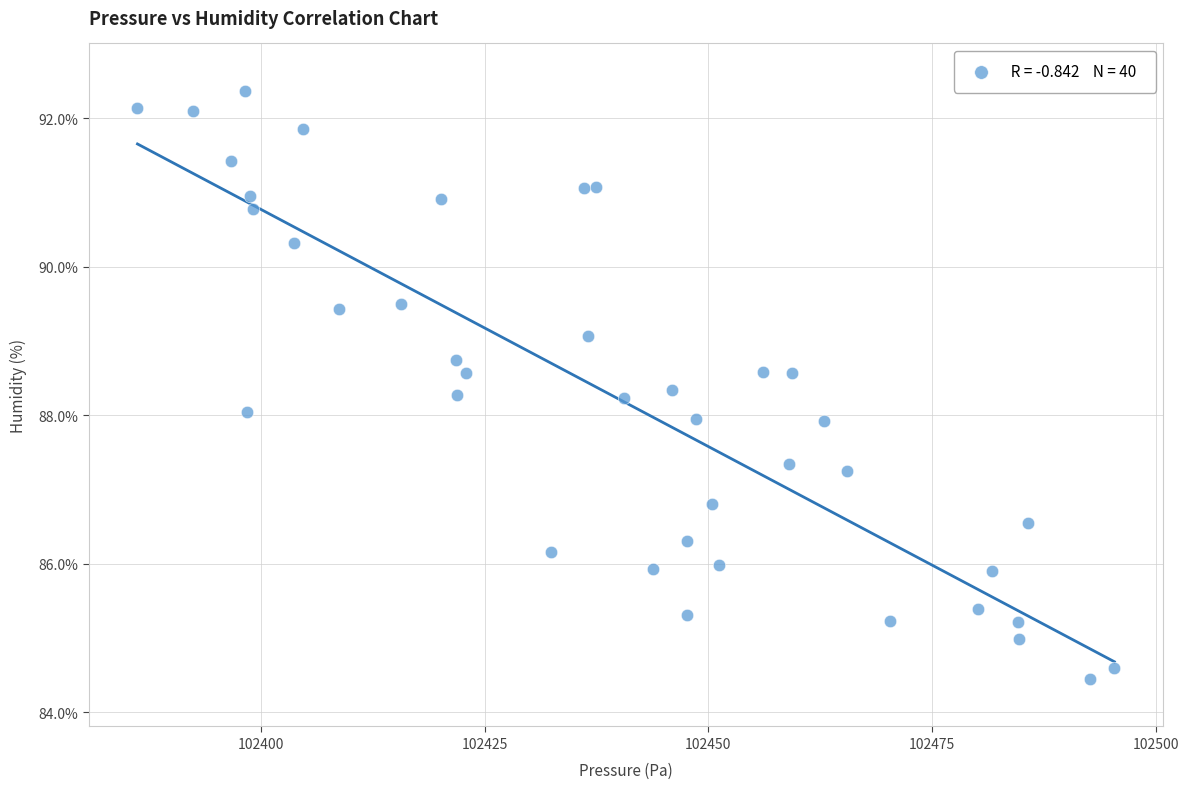

What is the range of Y values (max minus min)?

7.9